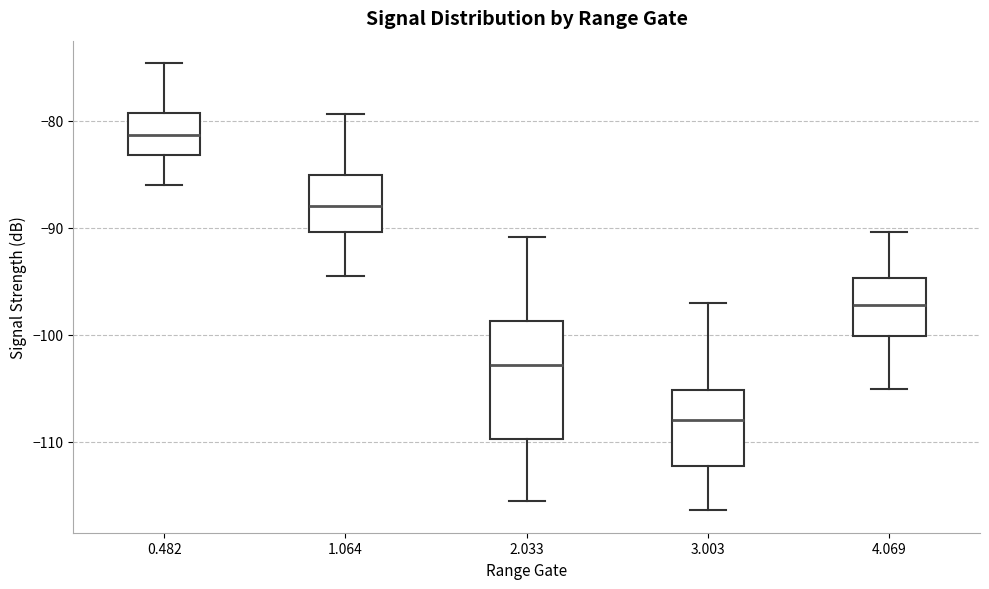

Reading left to right, transcribe this box plot: for each box, give where its median line is, the range the box spans, and where its two whiskers end, as read against the y-axis. The values are not printed on the chart, so give them approximately, as read against the axis.

0.482: median -81, box -83 to -79, whiskers -86 to -75
1.064: median -88, box -90 to -85, whiskers -94 to -79
2.033: median -103, box -110 to -99, whiskers -115 to -91
3.003: median -108, box -112 to -105, whiskers -116 to -97
4.069: median -97, box -100 to -95, whiskers -105 to -90